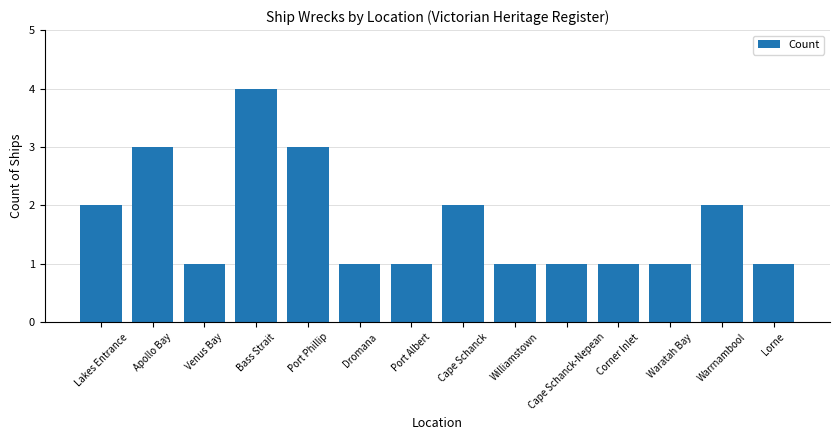

What is the change in value from Venus Bay to Bass Strait?

+3